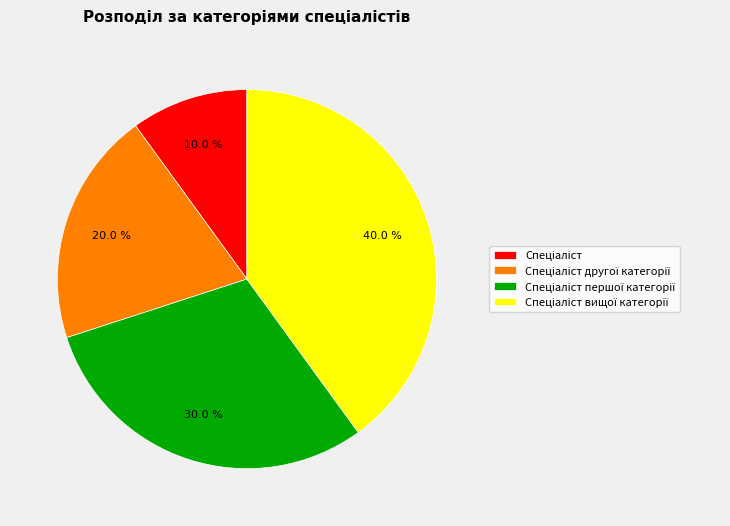

To the nearest percent, what is the average slice percentage?

25%